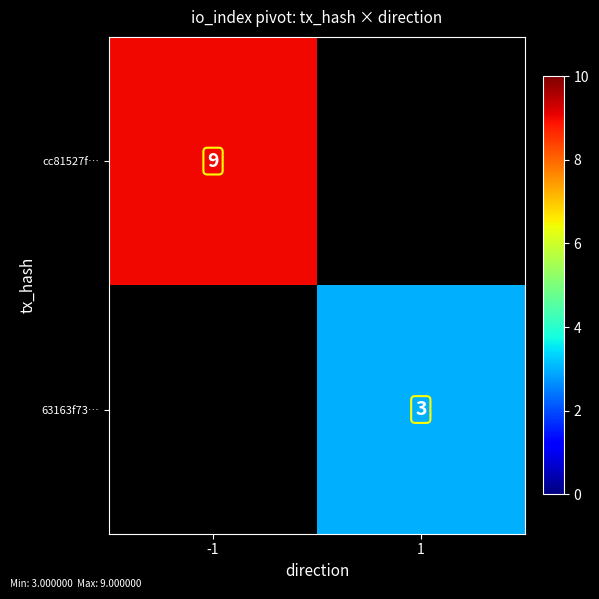

What is the greatest value displayed?

9.0